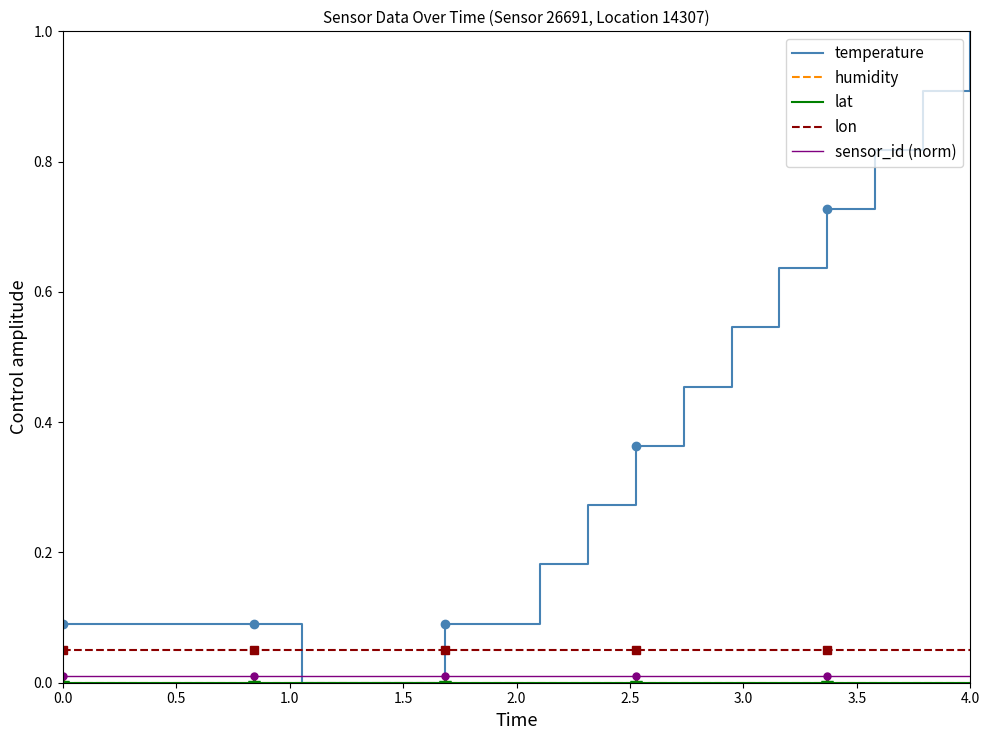

True or false: lon has more than 2 points higher than both neighbors.

False